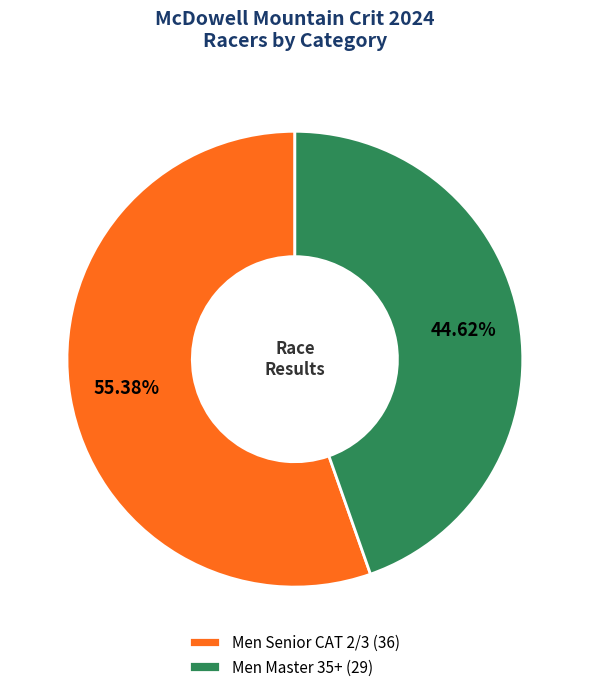

True or false: Men Senior CAT 2/3 accounts for 67% of the total.

False